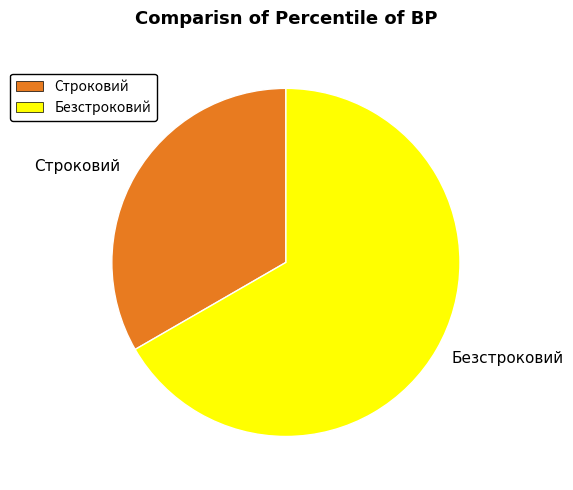

How many slices are in this pie chart?

2